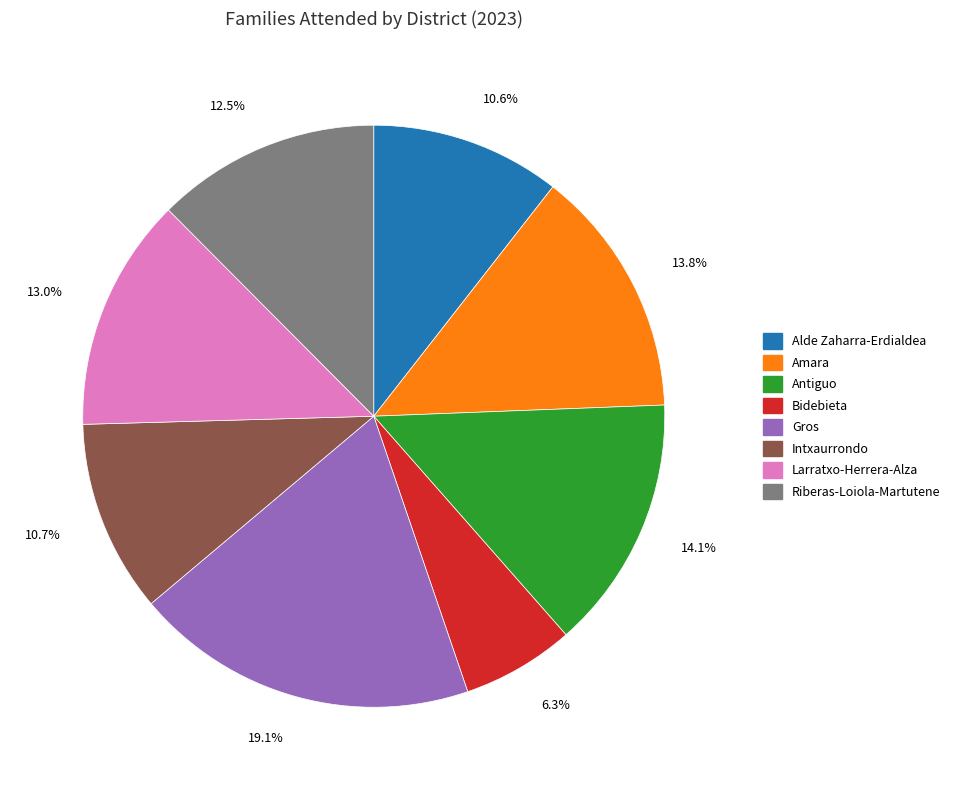

What is the largest slice in the pie chart?

Gros